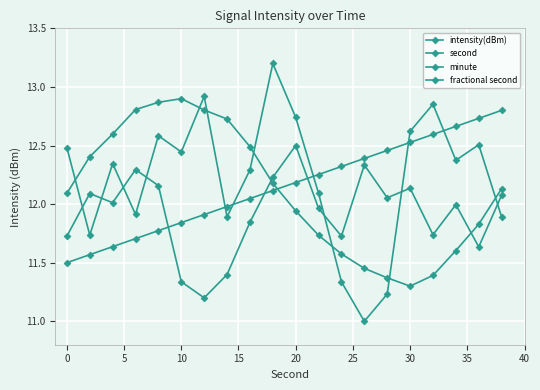

Is this an area chart (filled region under the line)?

No